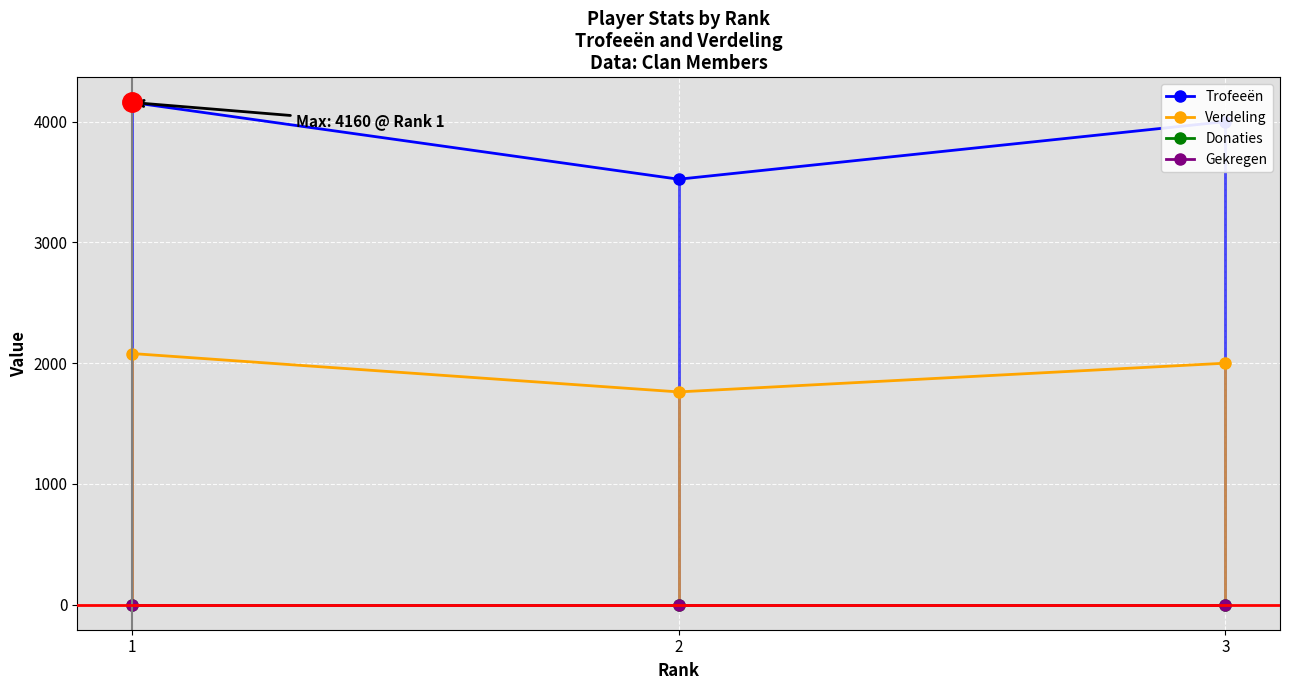

Rank the series at 2 from lowest to highest value.

Donaties, Gekregen, Verdeling, Trofeeën